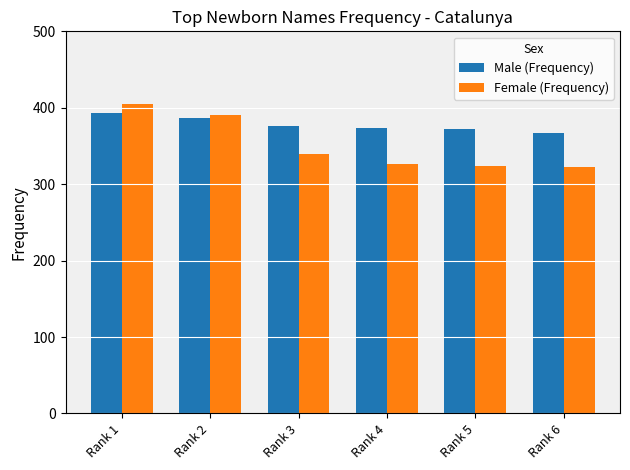

Rank the series by their average value, from lowest to highest.

Female (Frequency), Male (Frequency)